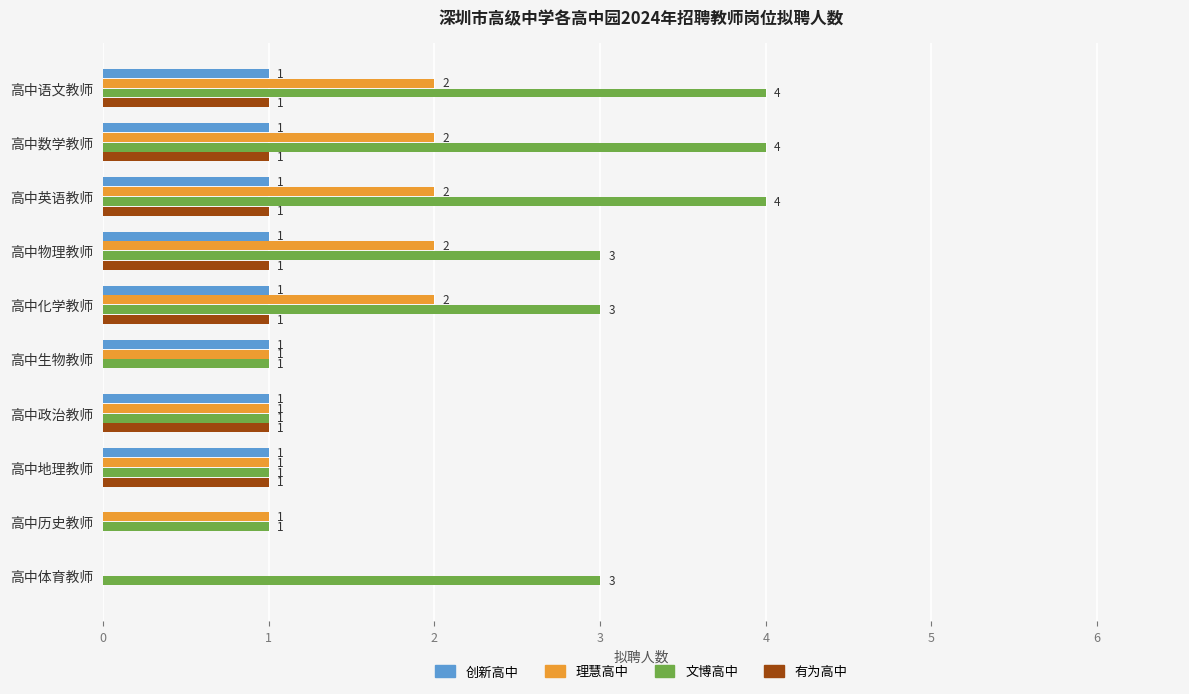

Between 高中英语教师 and 高中体育教师, which series saw the biggest shift?

理慧高中